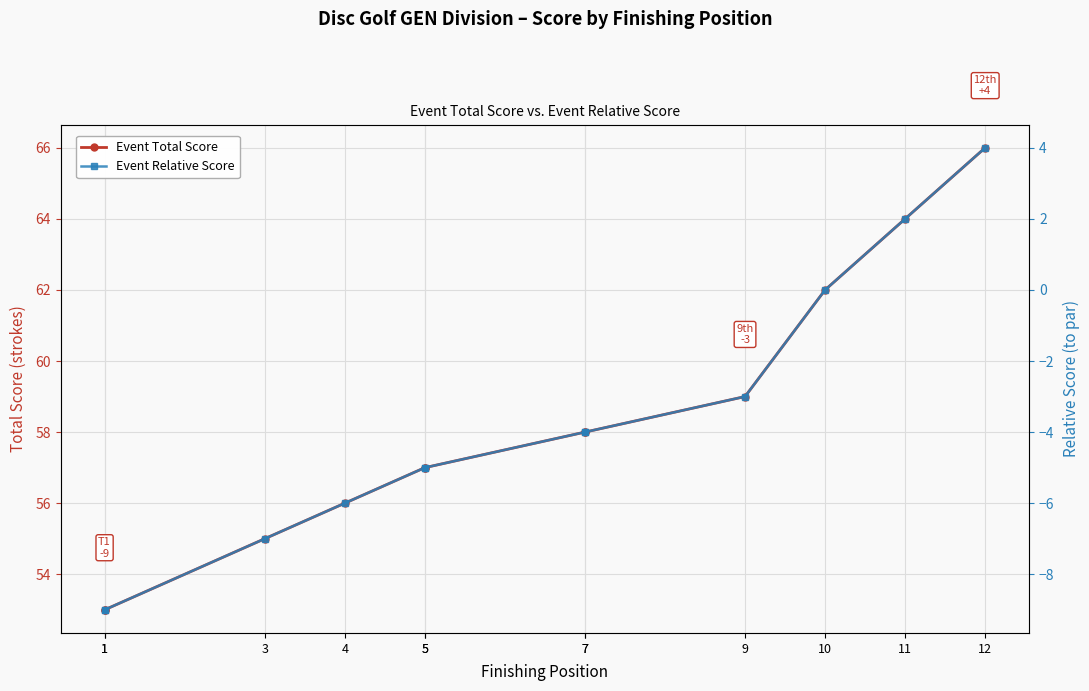

The Event Relative Score series shows -3 at 4. True or false?

False